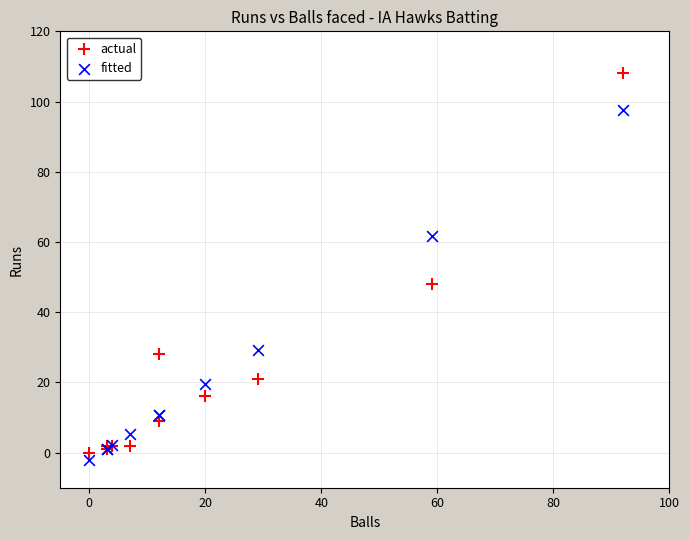

Which series reaches the maximum Y coordinate?

actual